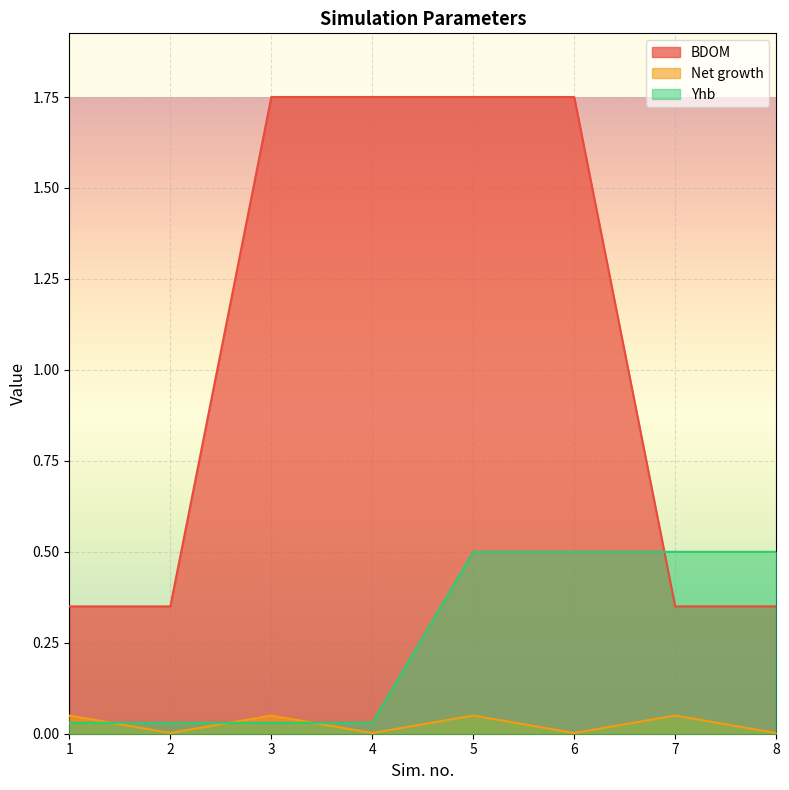

How many intersections are there between Net growth and Yhb?

3